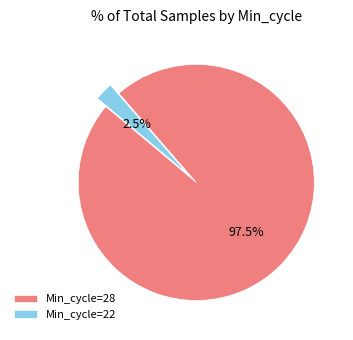

Which slice is the smallest?

Min_cycle=22